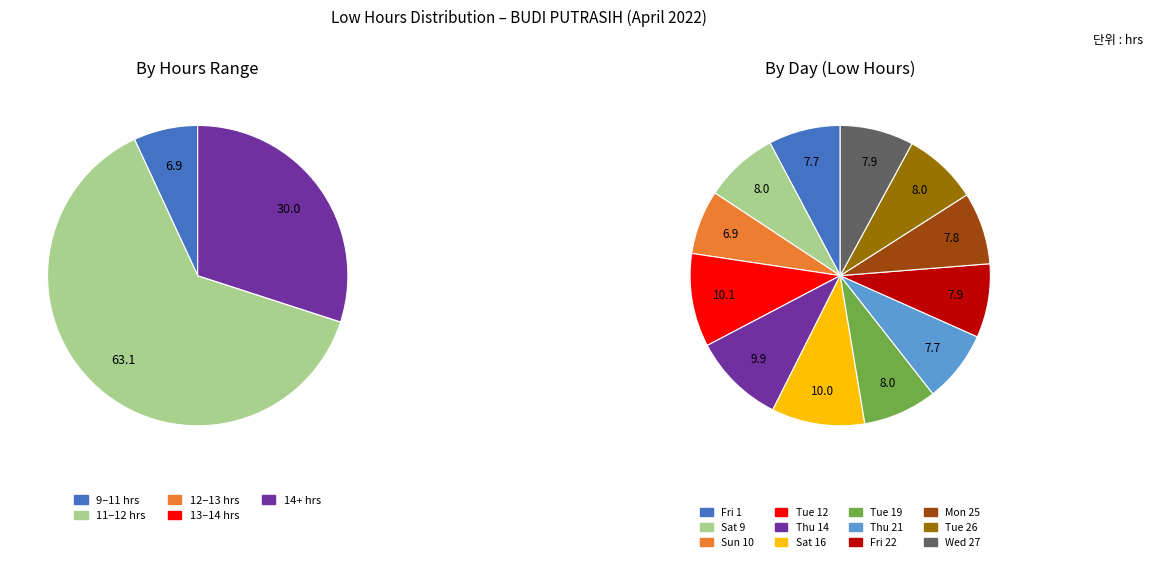

Is it true that 2 is 16% of the pie?

False